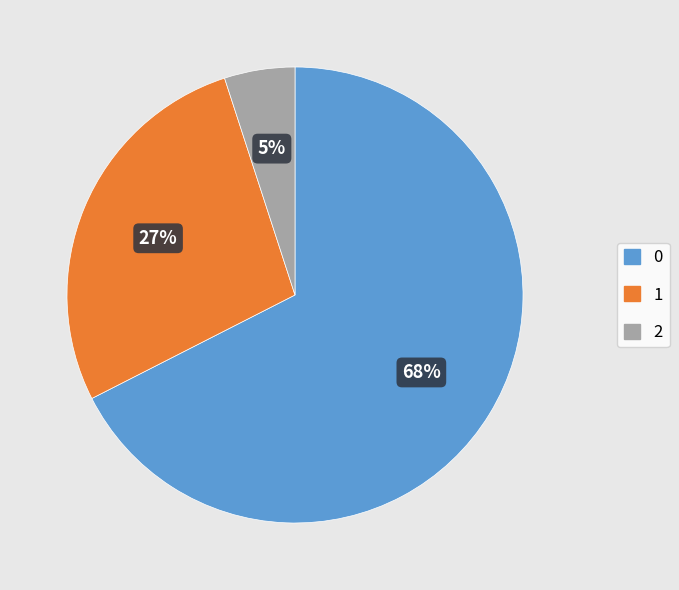

To the nearest percent, what is the average slice percentage?

33%